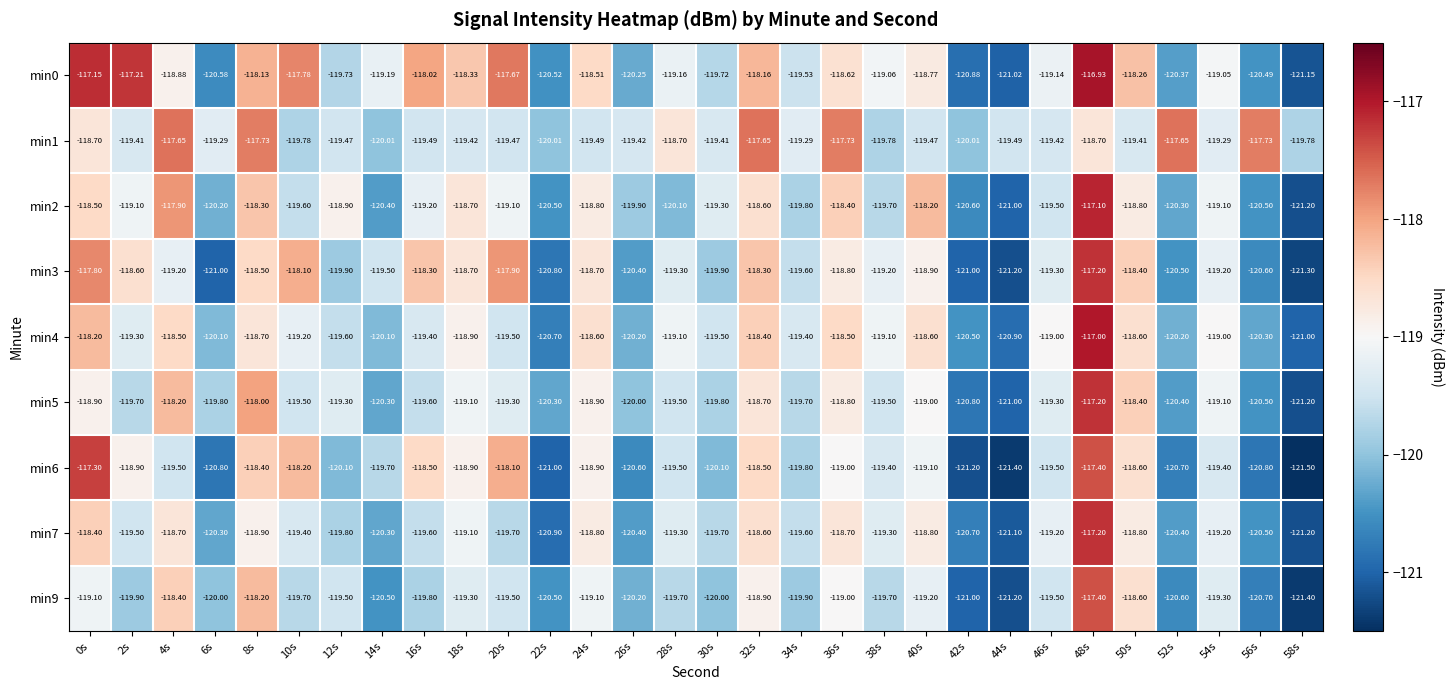

Between 2s and 56s, which series saw the biggest shift?

min0